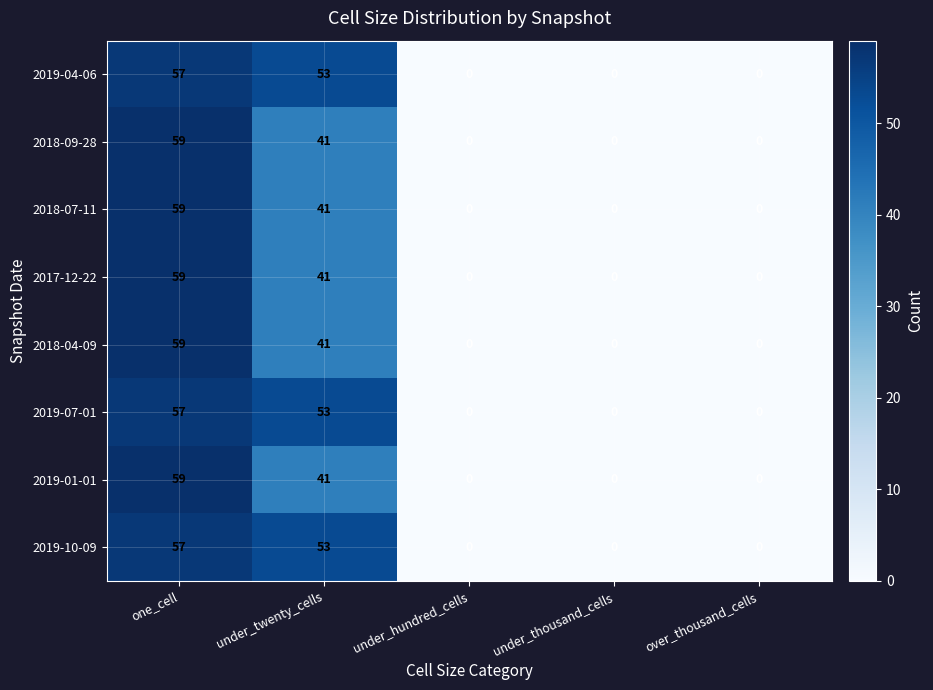

What is the sum of all 2019-01-01 values?

100